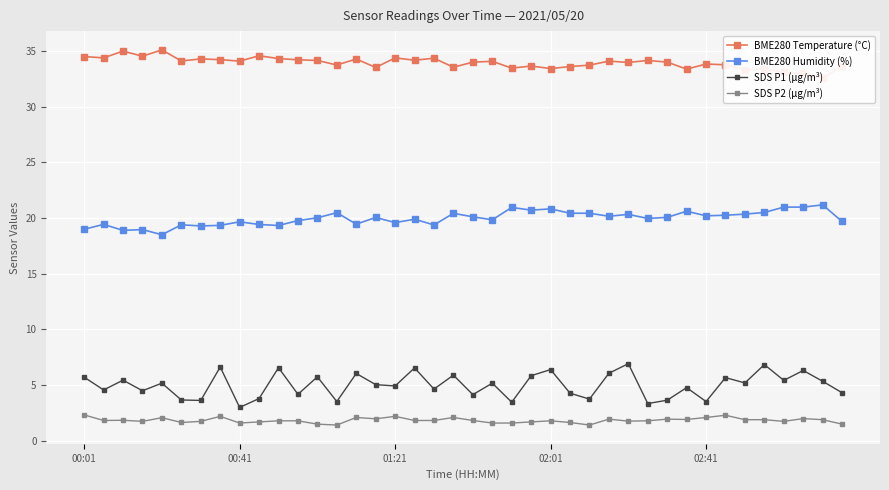

What is the value of the SDS P2 (µg/m³) point at the 19th from the left?

1.8